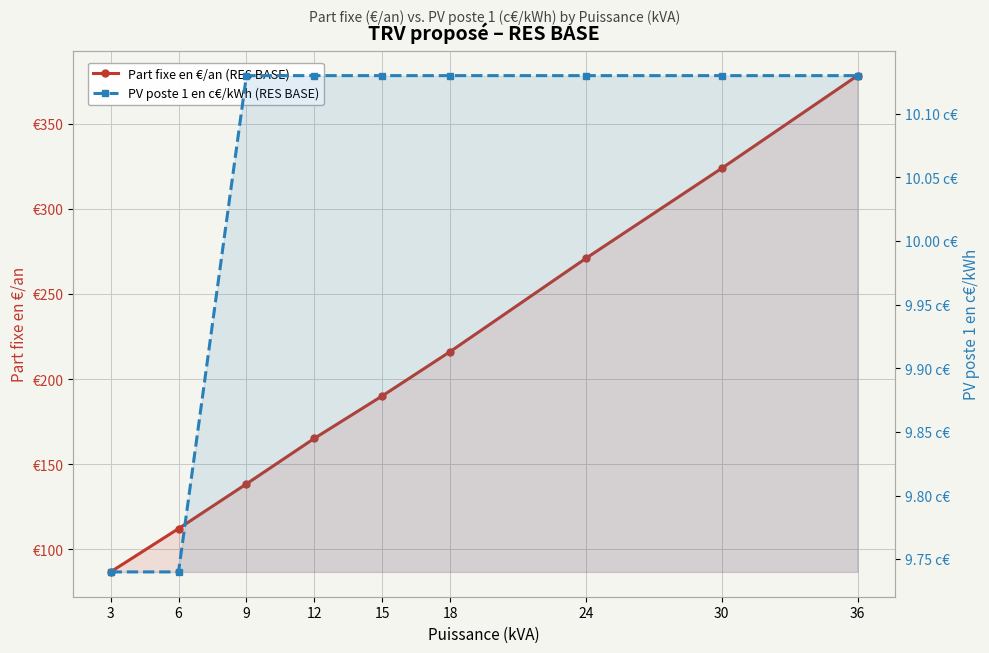

What is the sum of the Part fixe en €/an (RES BASE) values at 3 and 6?

199.0